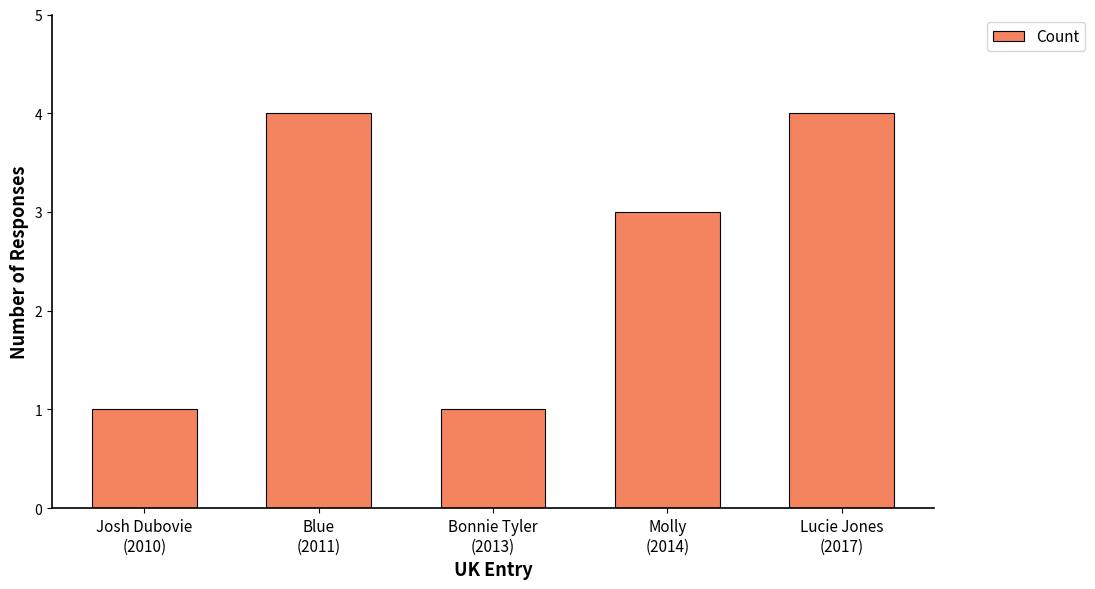

The value at Molly
(2014) is 2. True or false?

False